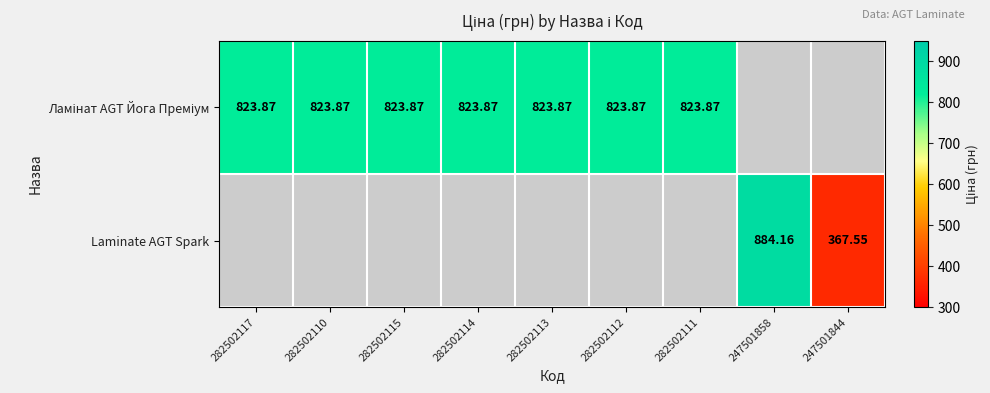

At how many categories does at least one series exceed 860?

1